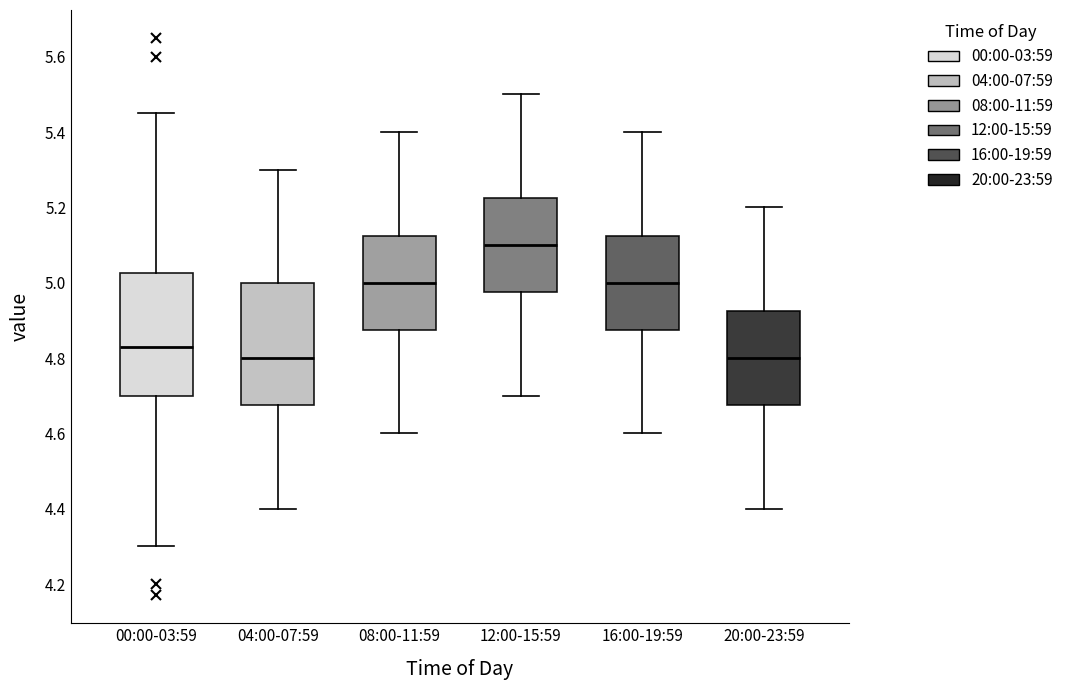

Reading left to right, read every box against the y-axis: the position of its median line, the range the box covers, and the ends of its whiskers. The values are not printed on the chart, so give them approximately, as read against the axis.

00:00-03:59: median 4.84, box 4.70 to 5.02, whiskers 4.30 to 5.46
04:00-07:59: median 4.80, box 4.68 to 5.00, whiskers 4.40 to 5.30
08:00-11:59: median 5.00, box 4.88 to 5.12, whiskers 4.60 to 5.40
12:00-15:59: median 5.10, box 4.98 to 5.22, whiskers 4.70 to 5.50
16:00-19:59: median 5.00, box 4.88 to 5.12, whiskers 4.60 to 5.40
20:00-23:59: median 4.80, box 4.68 to 4.92, whiskers 4.40 to 5.20